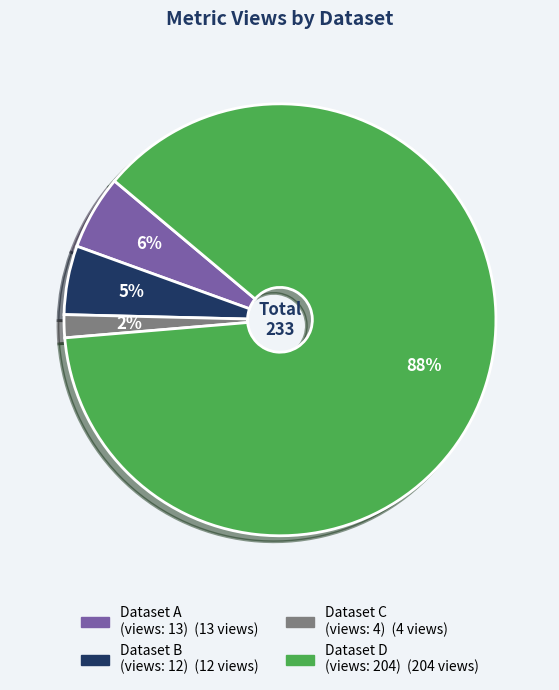

To the nearest percent, what is the average slice percentage?

25%